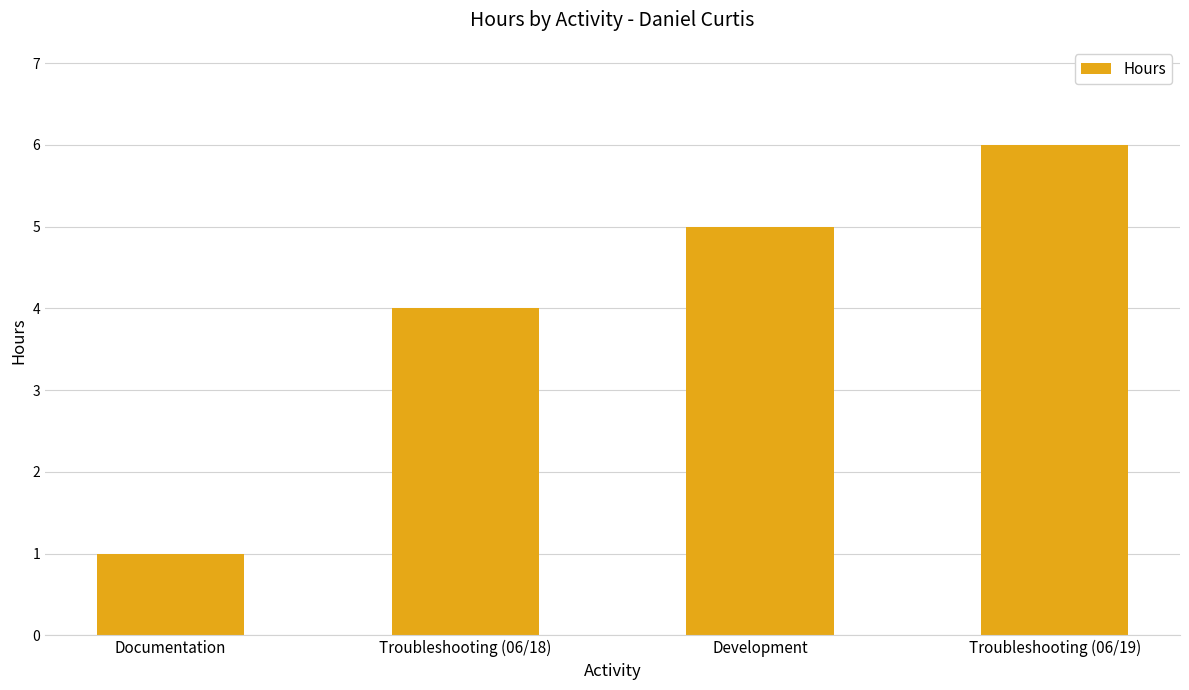

What is the label of the 4th bar from the right?

Documentation